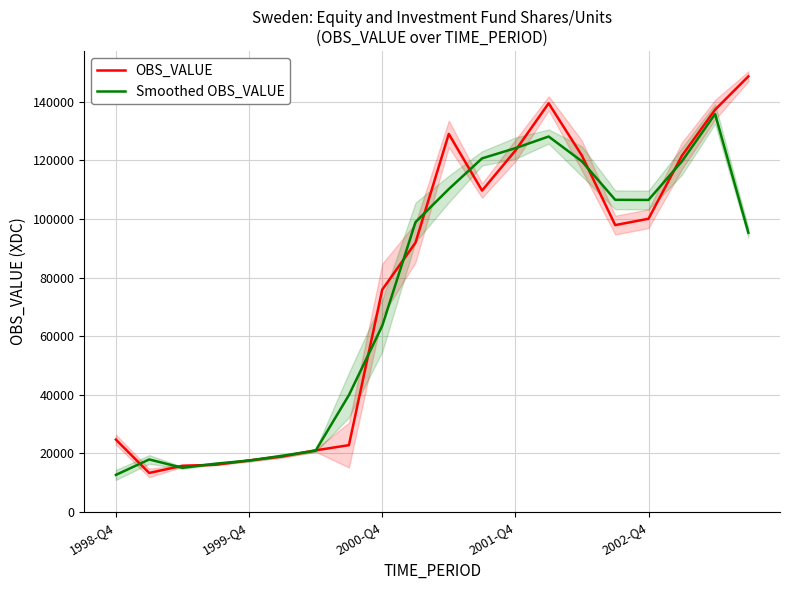

How many lines are shown in the chart?

2